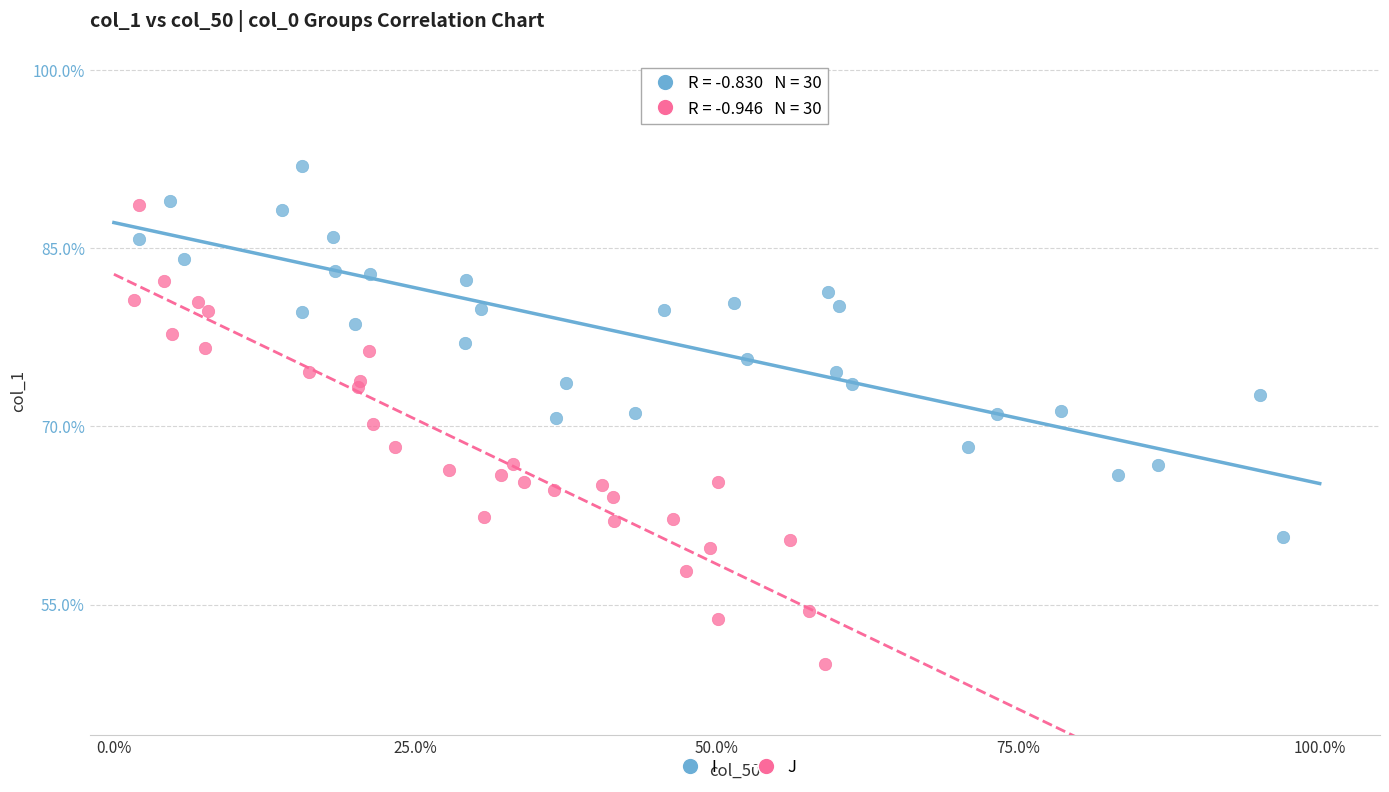

What are all the series names shown in the legend?

I, J